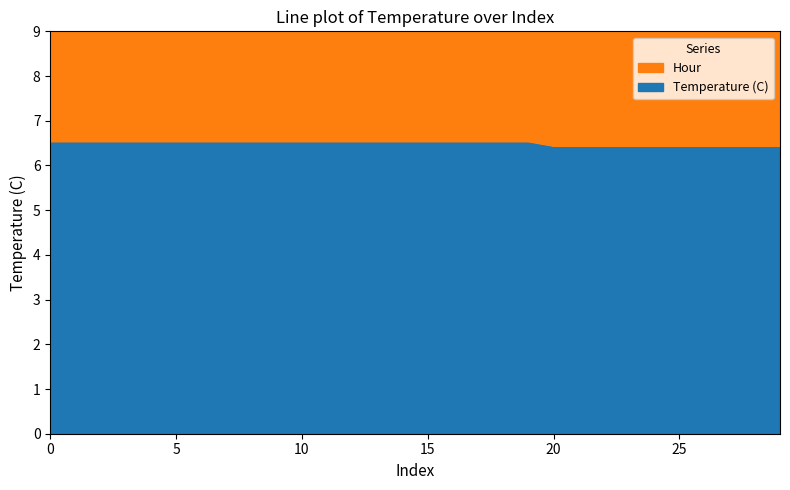

Reading left to right, what are all the values shown in this chart?

6.5	6.5	6.5	6.5	6.5	6.5	6.5	6.5	6.5	6.5	6.5	6.5	6.5	6.5	6.5	6.5	6.5	6.5	6.5	6.5	6.4	6.4	6.4	6.4	6.4	6.4	6.4	6.4	6.4	6.4